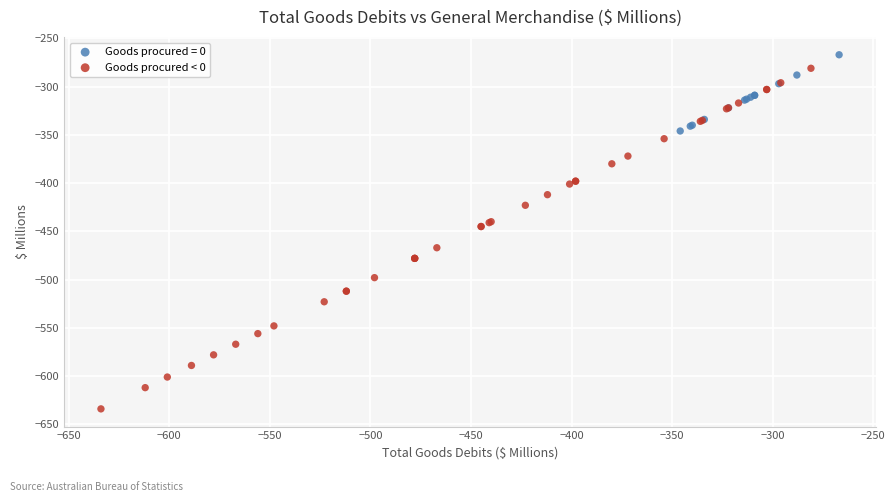

Which series reaches the minimum Y coordinate?

Goods procured < 0